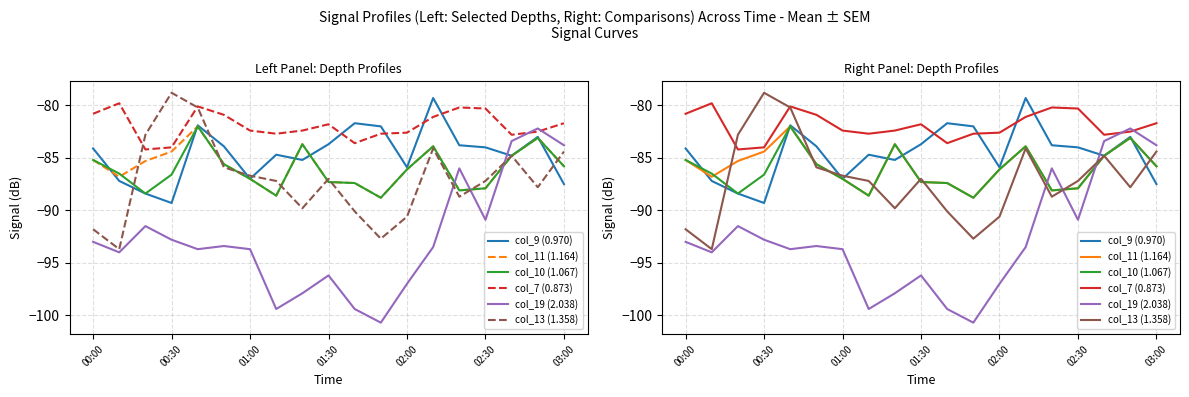

What is the approximate value of col_10 (1.067) at 16?

-84.8